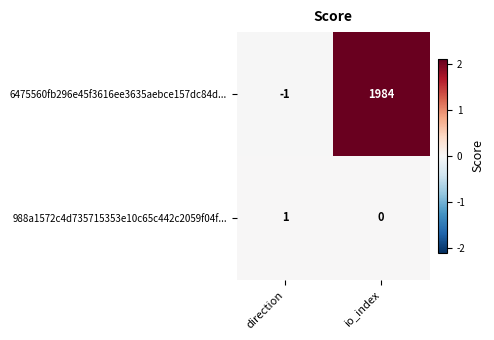

Which series changed the most between direction and io_index?

6475560fb296e45f3616ee3635aebce157dc84d...